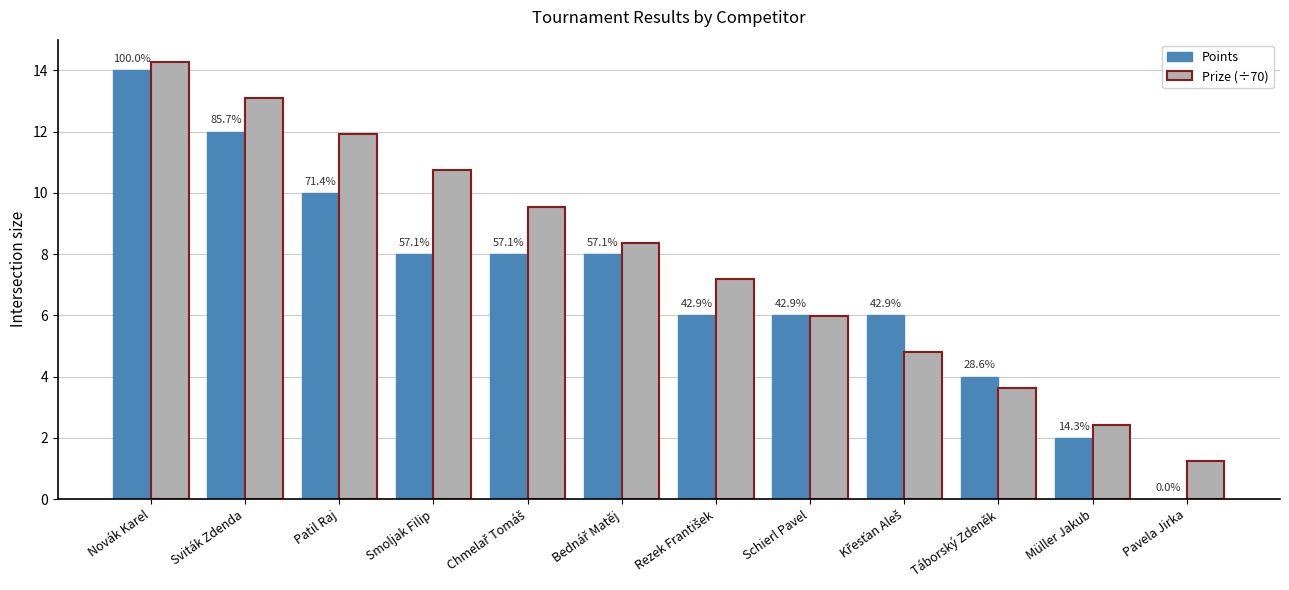

Does the chart contain stacked bars?

No